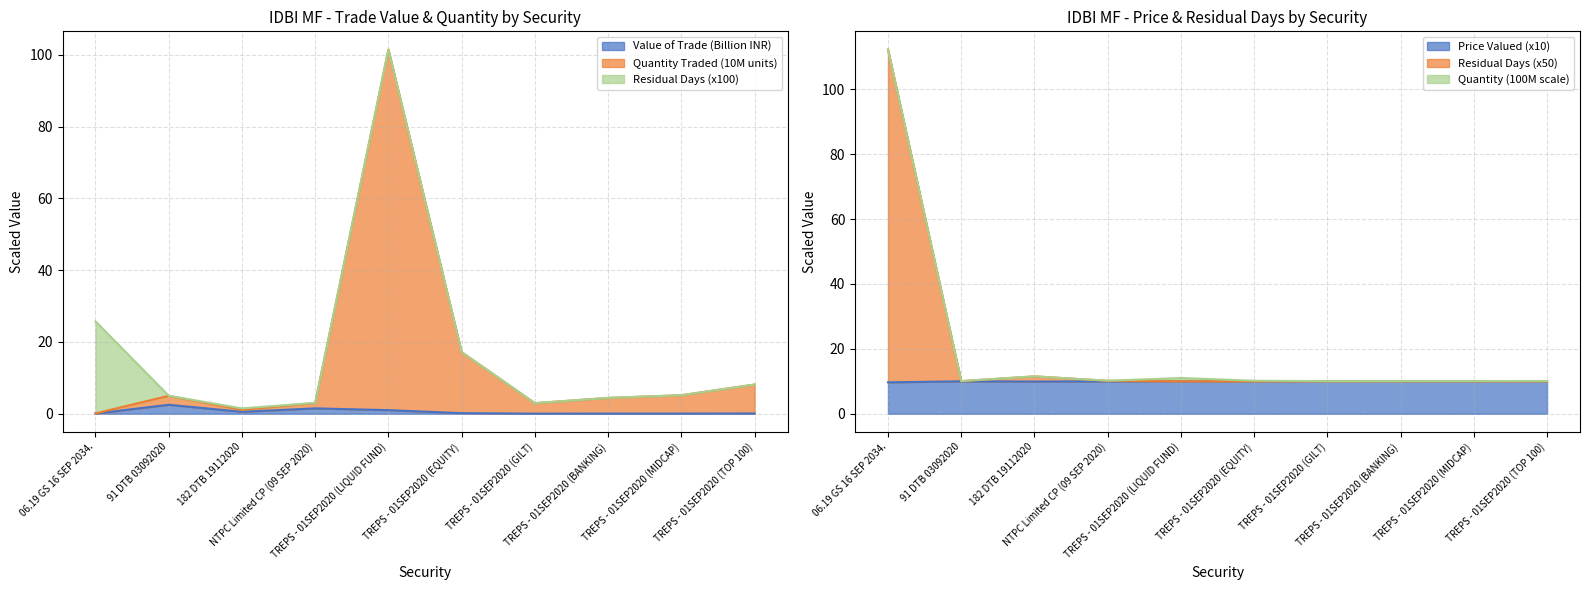

At how many categories does at least one series exceed 9?

10